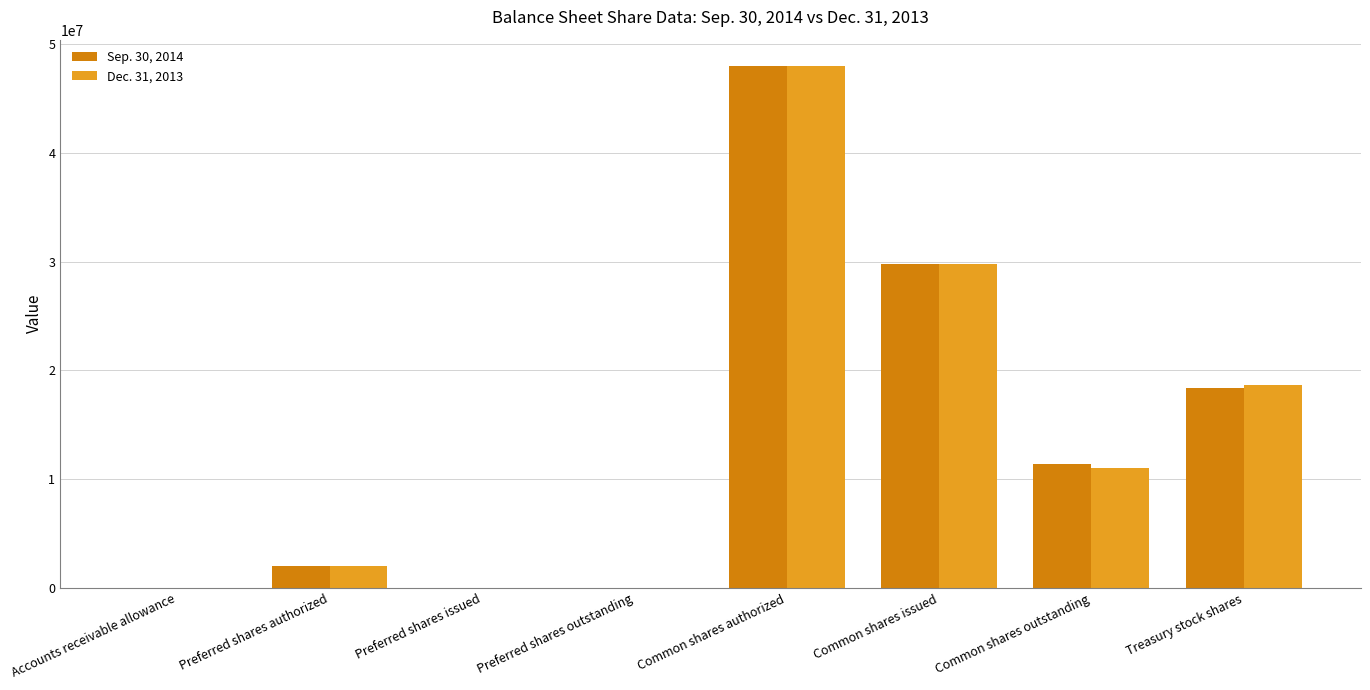

What is the total value across all series at Treasury stock shares?

37070000